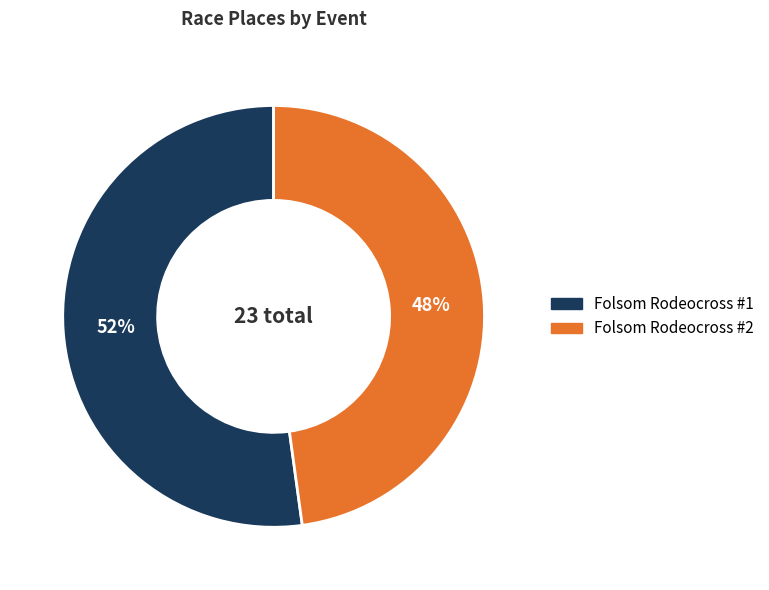

What is the ratio of the value at Folsom Rodeocross #1 to the value at Folsom Rodeocross #2?

1.1